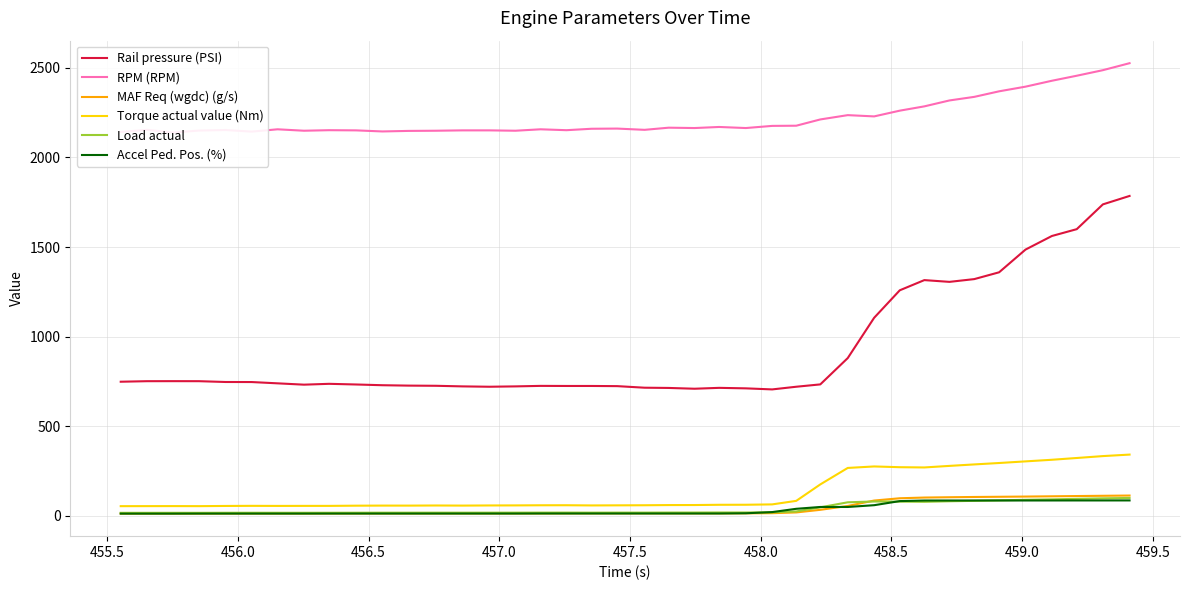

Is this an area chart (filled region under the line)?

No